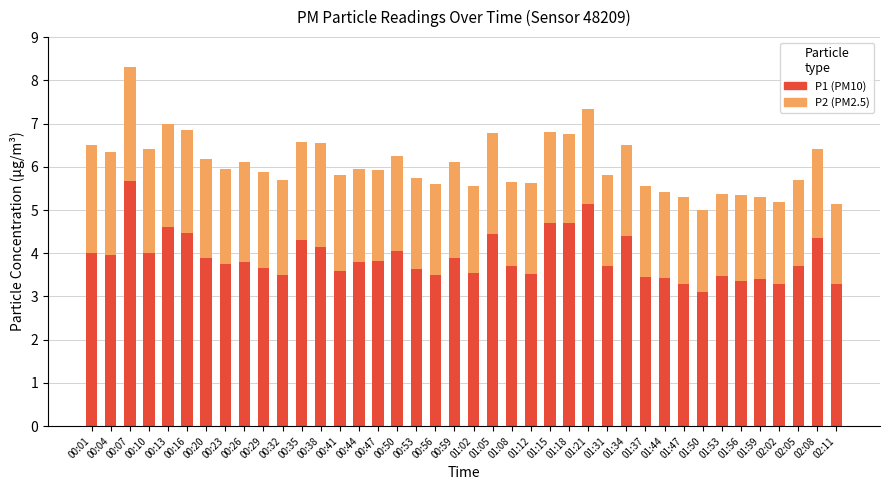

At which category is the sum across all series the highest?

00:07